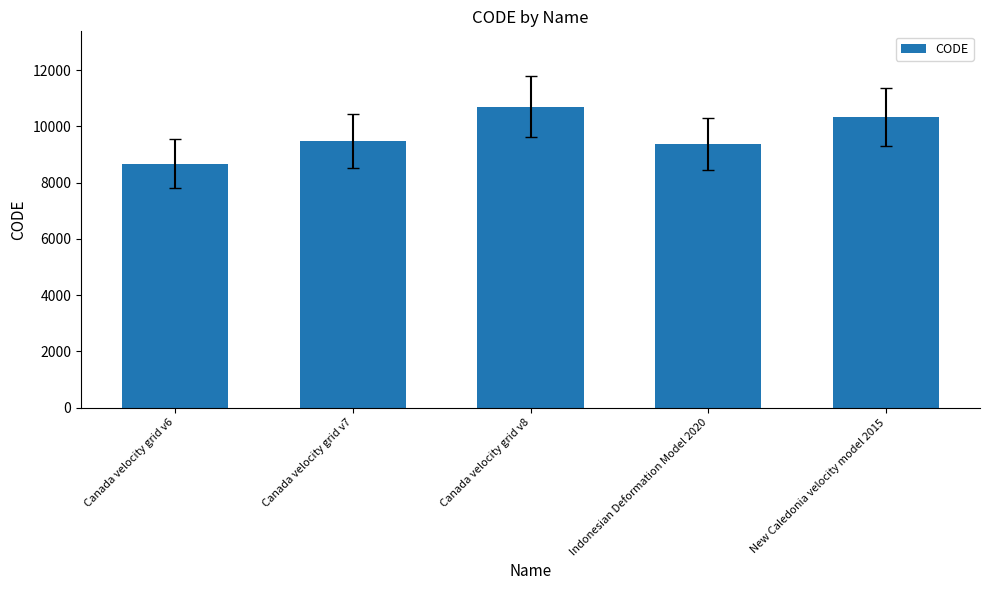

Which category has the lowest value across all series?

Canada velocity grid v6